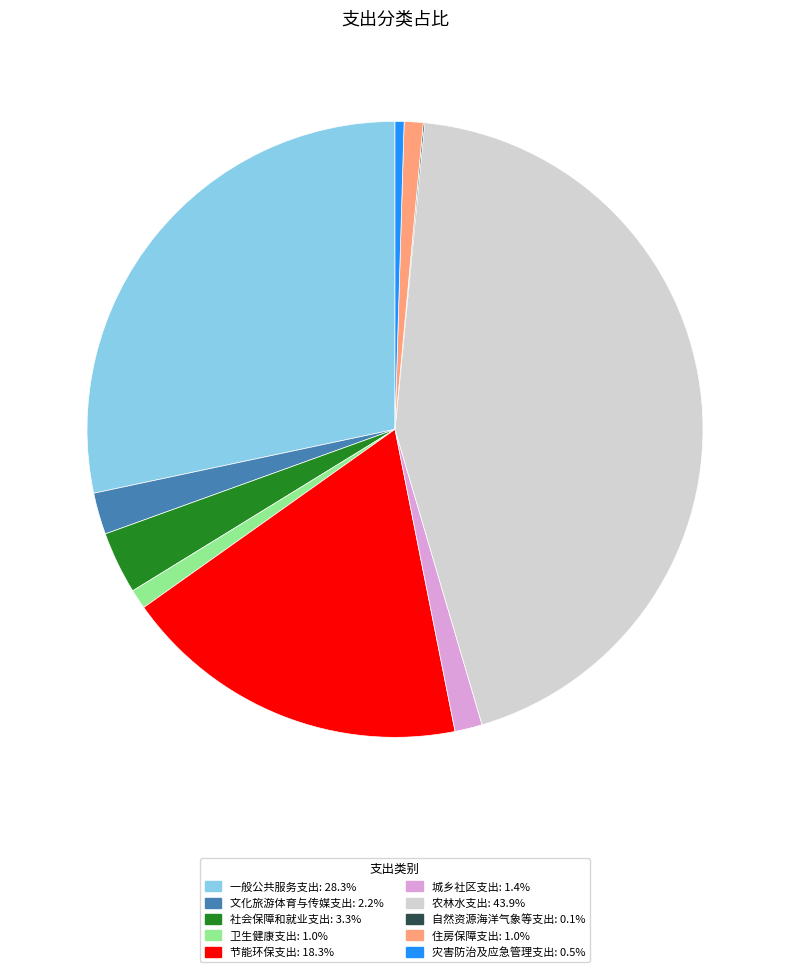

Which slice is the largest?

农林水支出